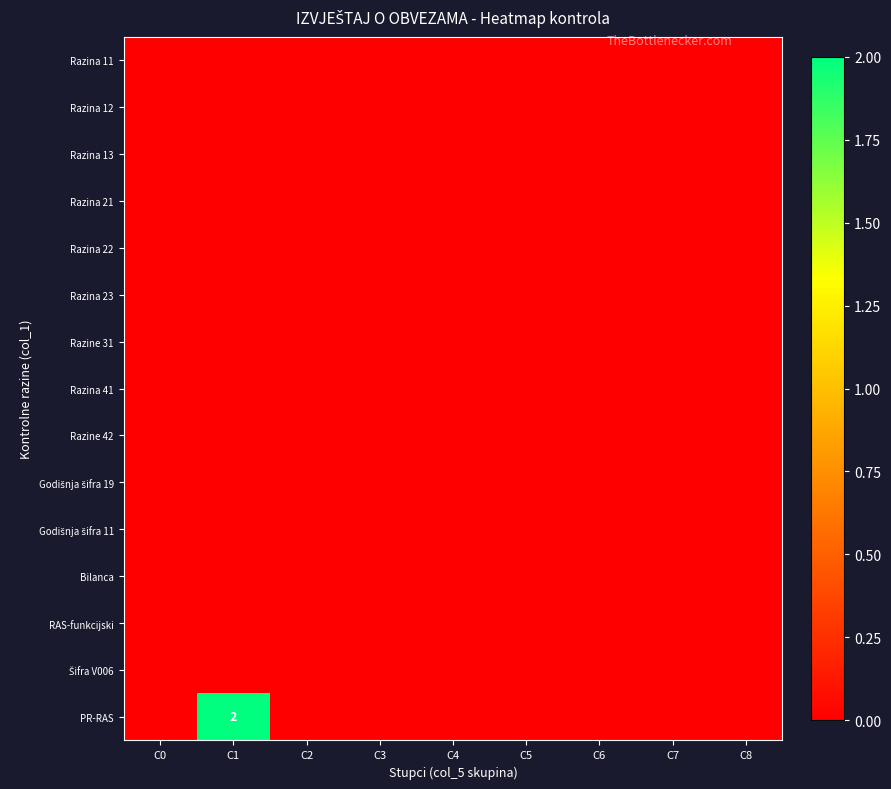

How many data points does each series have?

9